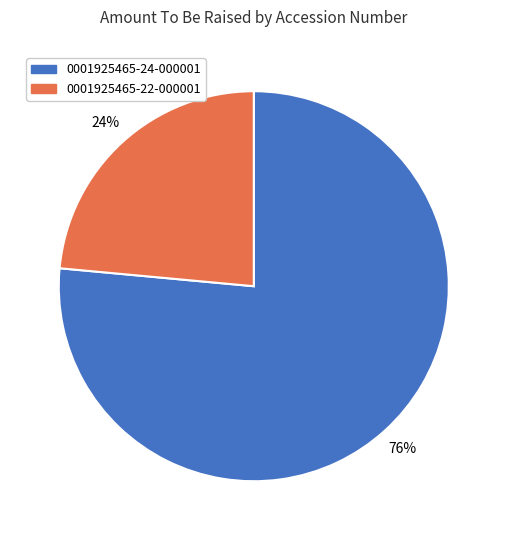

What percentage is the 0001925465-24-000001 slice, to the nearest percent?

76%